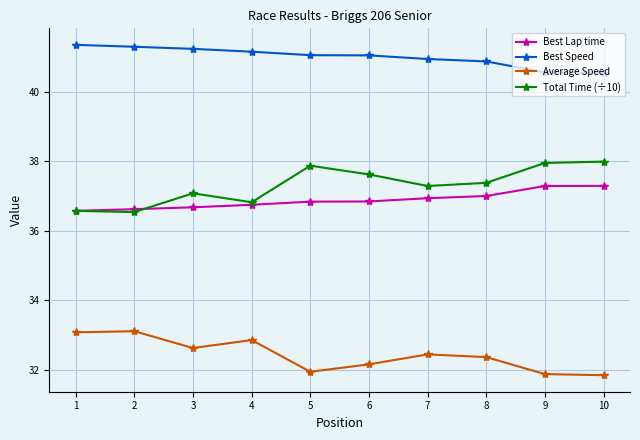

At which label does Total Time (÷10) first exceed 37?

3